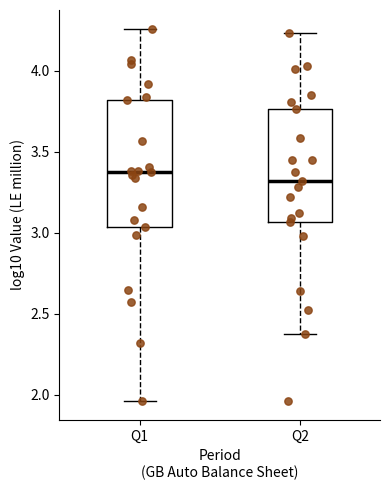

Reading left to right, read every box against the y-axis: the position of its median line, the range the box covers, and the ends of its whiskers. The values are not printed on the chart, so give them approximately, as read against the axis.

Q1: median 3.35, box 3.05 to 3.80, whiskers 1.95 to 4.25
Q2: median 3.30, box 3.05 to 3.75, whiskers 2.35 to 4.25